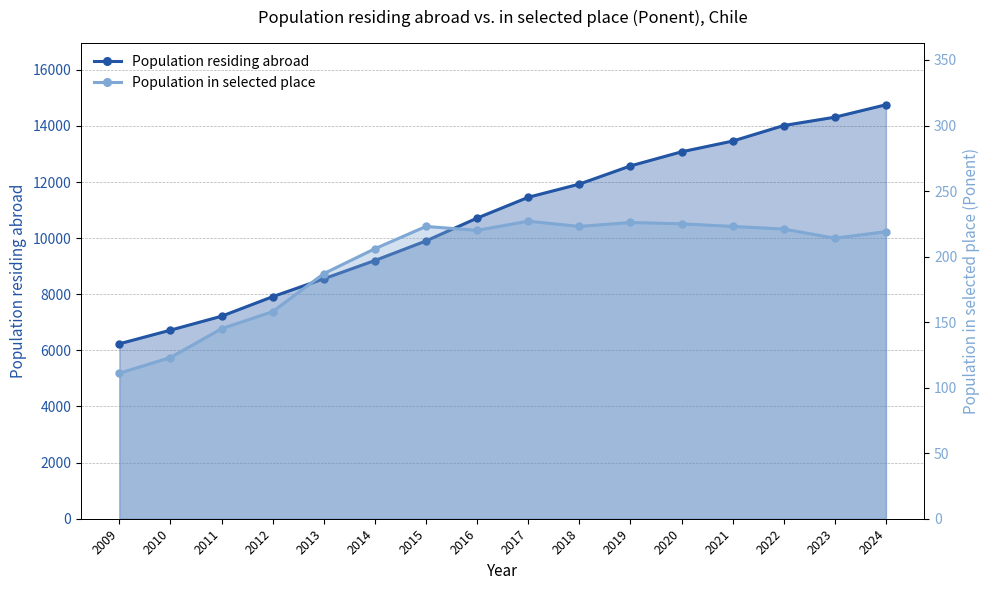

What is the lowest value of the Population in selected place series?

111